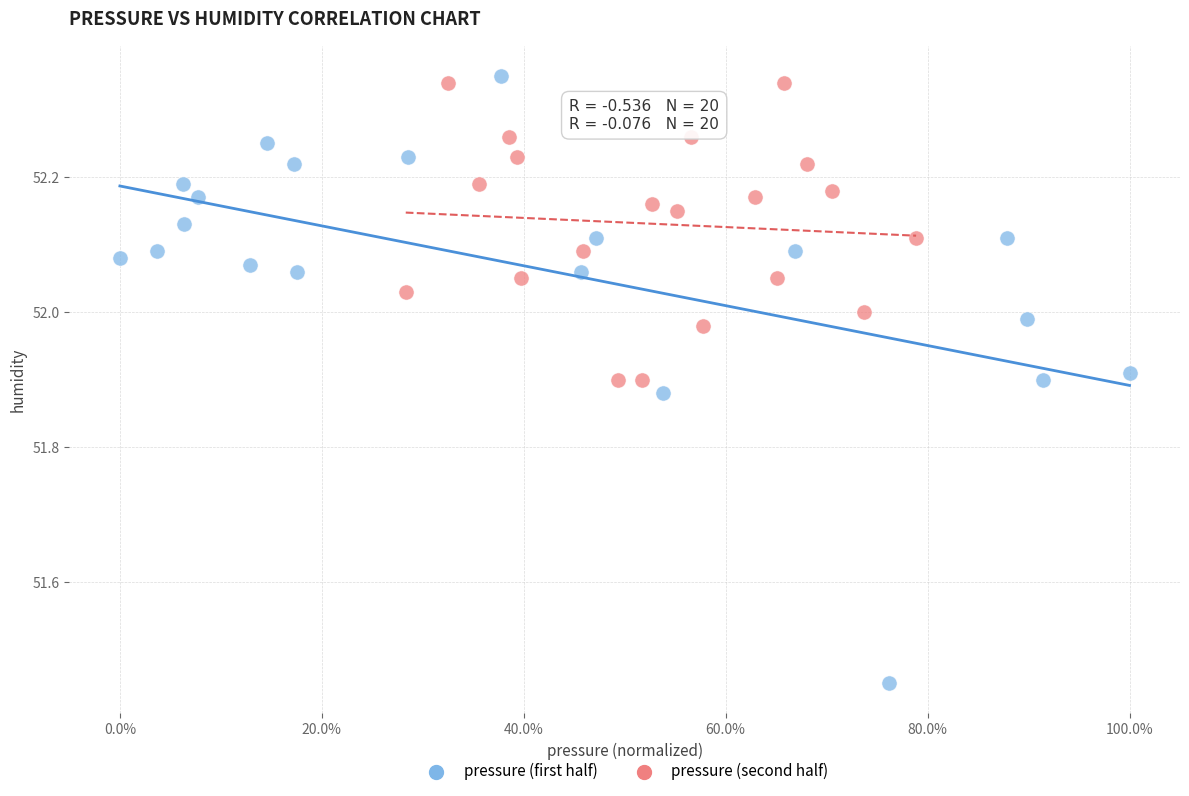

Which series has the largest Y range (max minus min)?

pressure (first half)